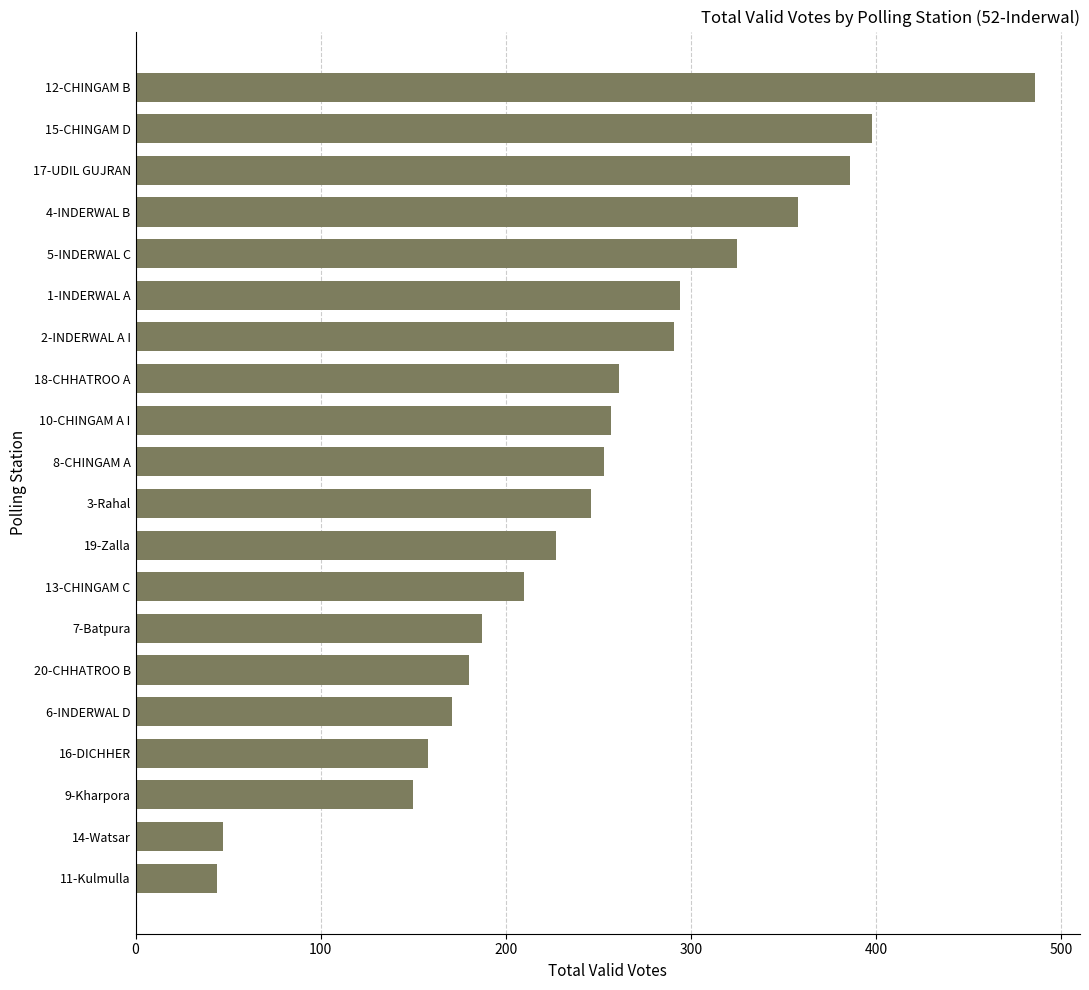

What is the difference between the values at 7-Batpura and 4-INDERWAL B?

171